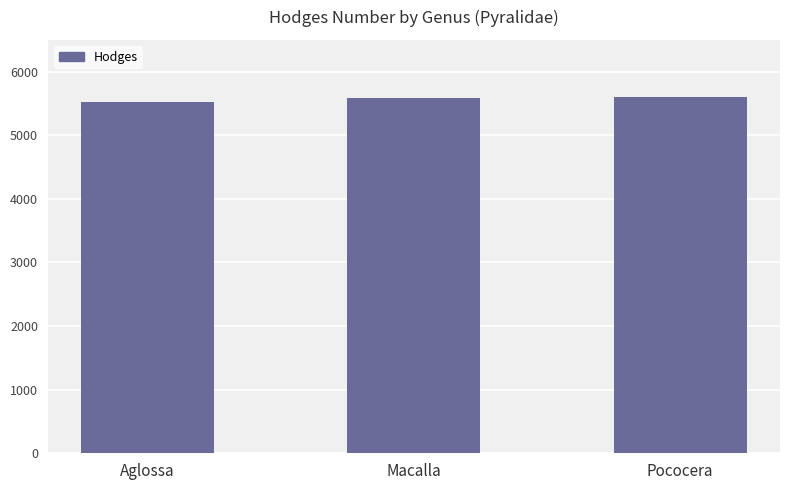

True or false: the data shows 8136 at Pococera.

False